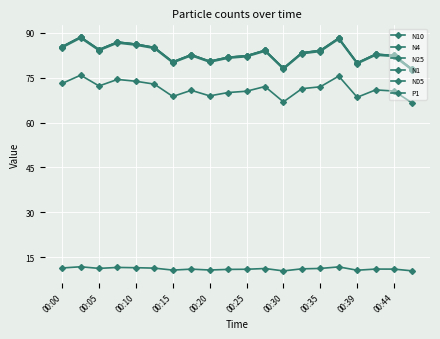

How many data points does each series have?

20